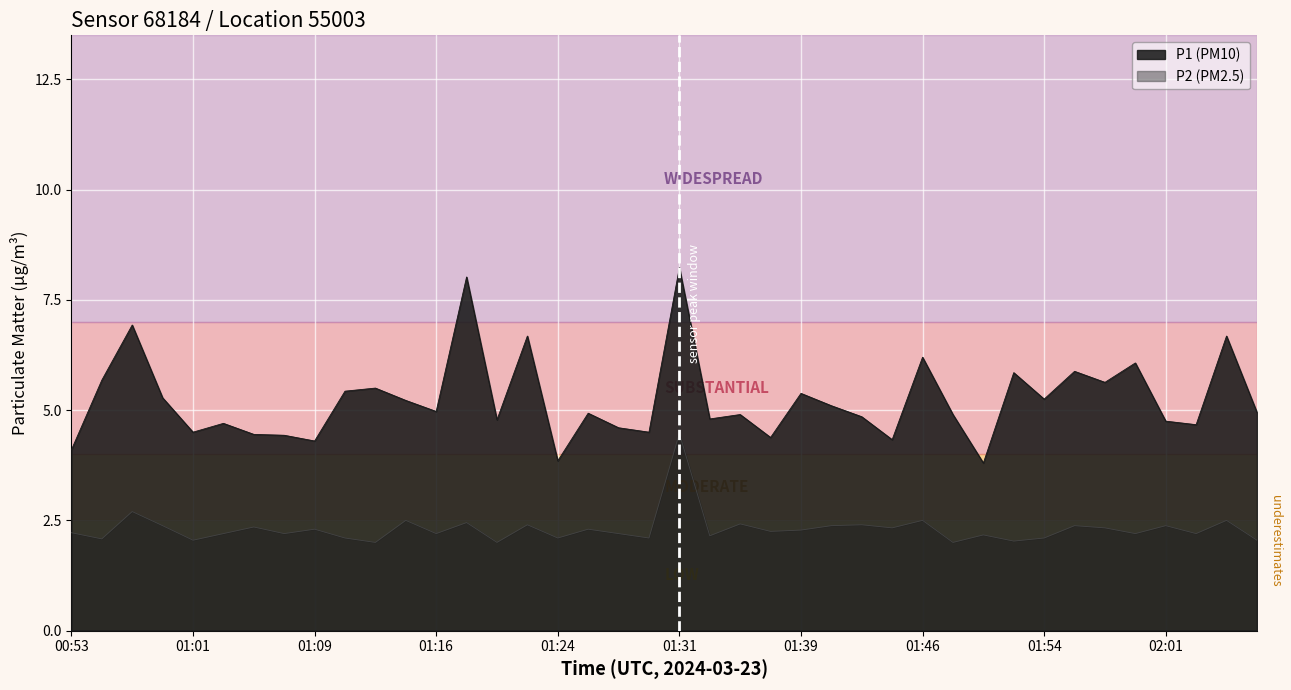

Where is the first local maximum for P2?

00:57